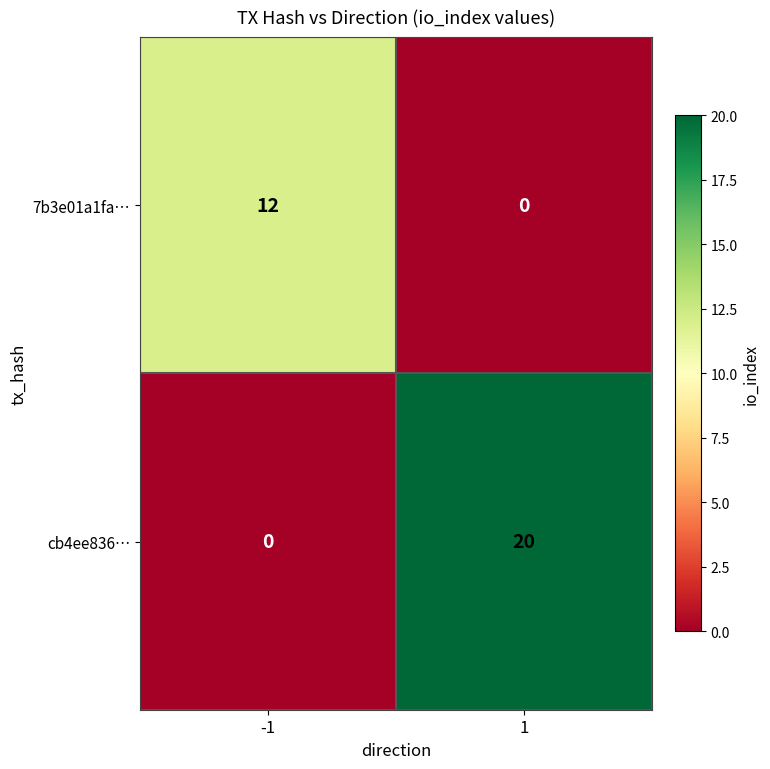

What is the highest value of the 7b3e01a1fa… series?

12